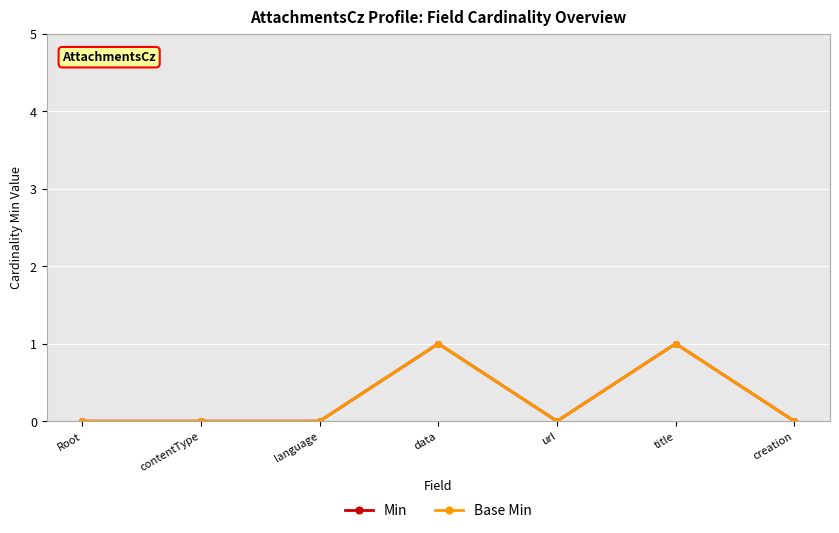

True or false: Base Min and Min cross at least once.

False